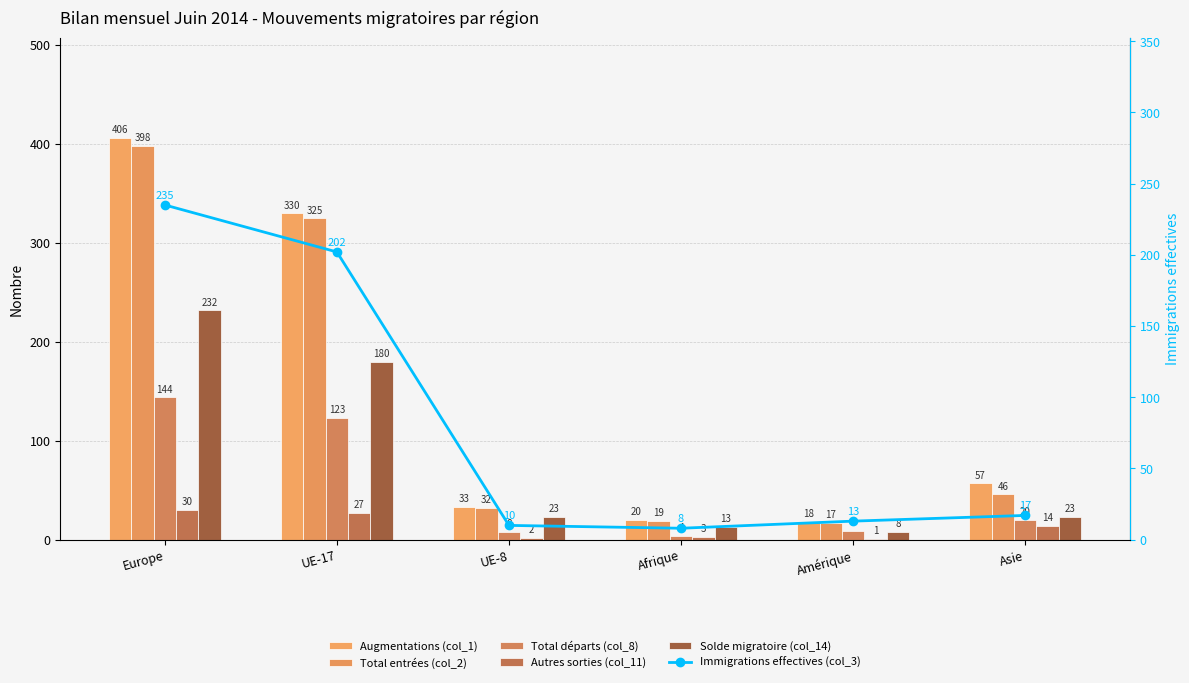

The value of Total départs (col_8) at Afrique is 4. True or false?

True